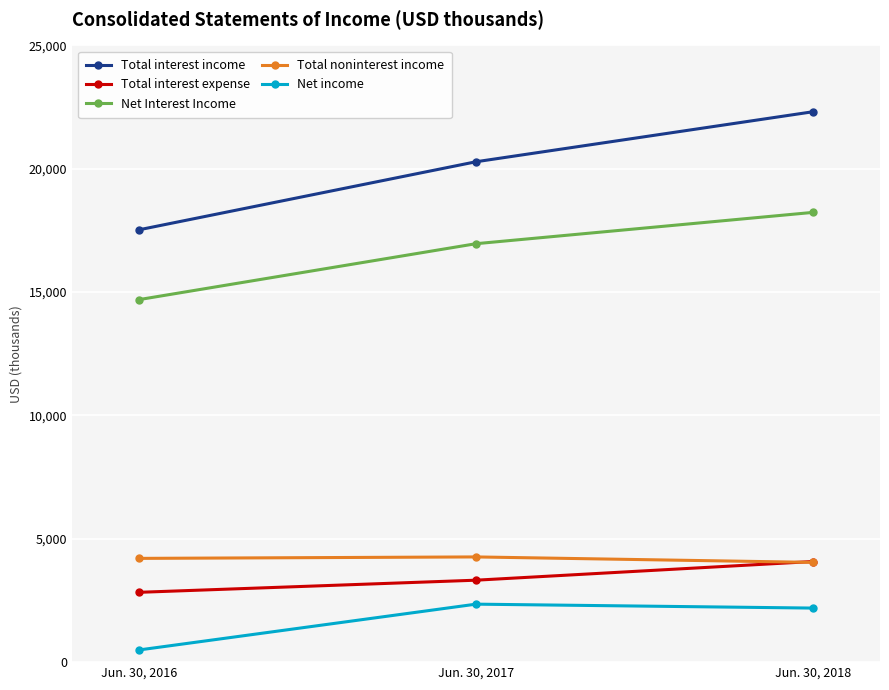

List the labels in order of Total interest expense value, smallest first.

Jun. 30, 2016, Jun. 30, 2017, Jun. 30, 2018